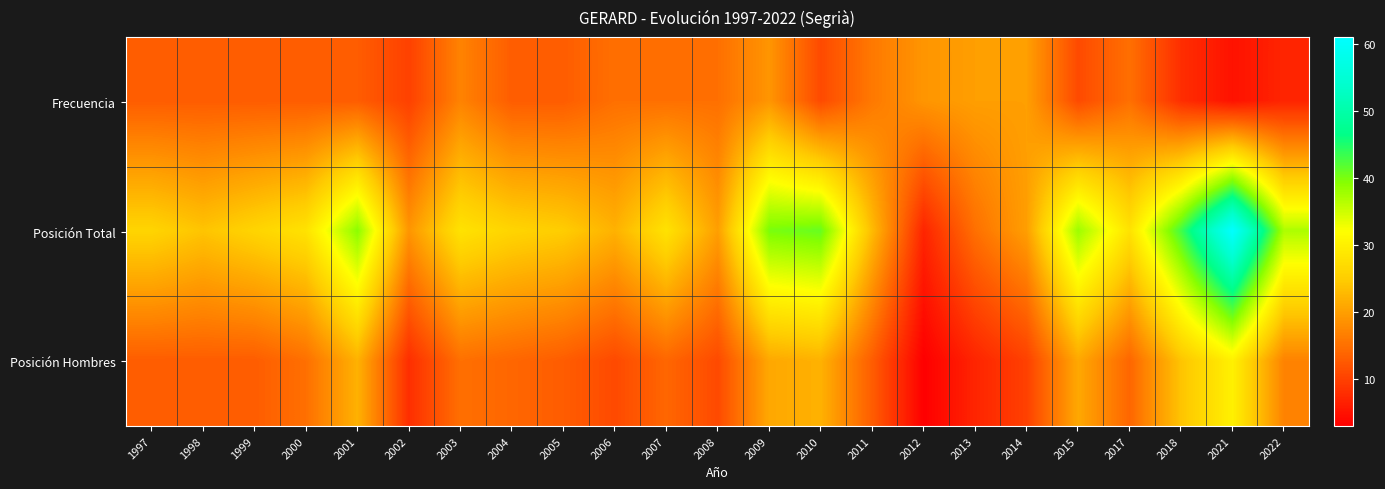

At which category is the sum across all series the highest?

2021